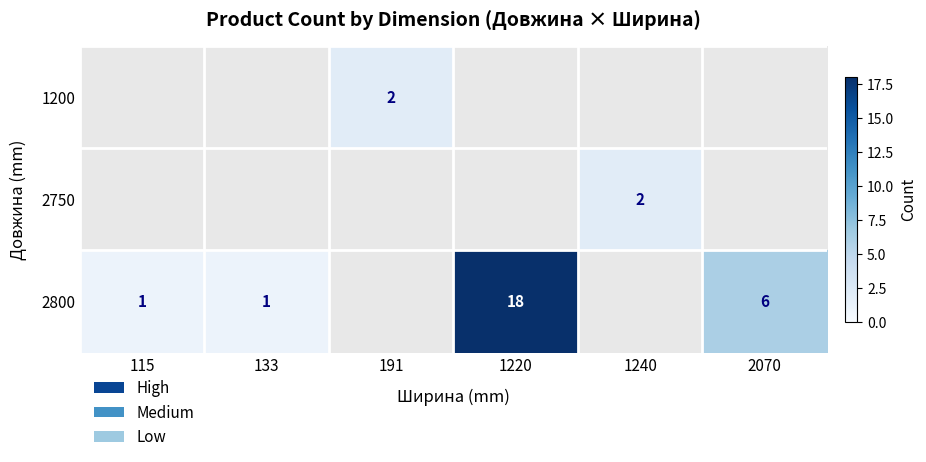

How many categories are shown in the chart?

6